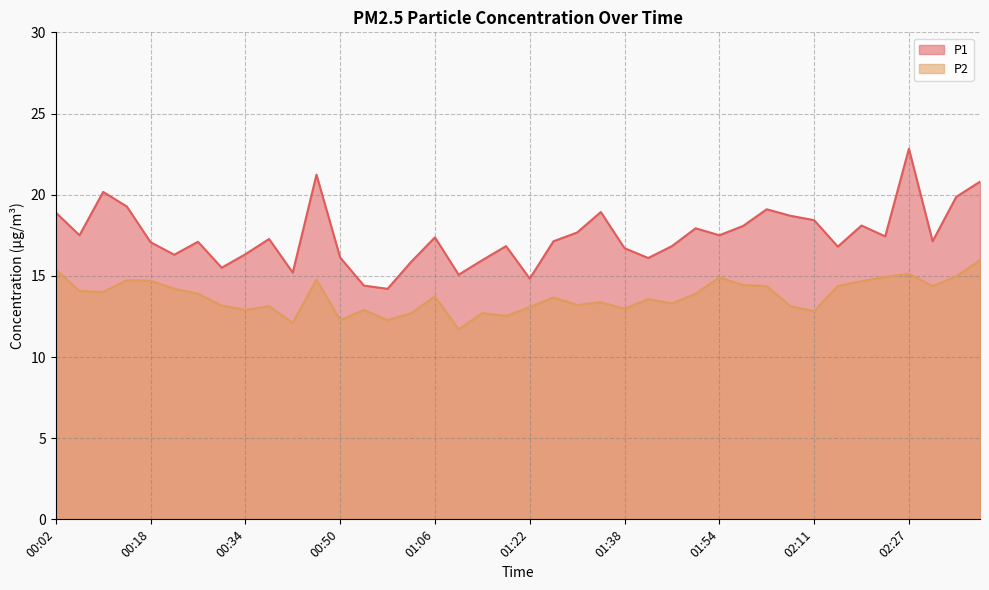

What is the highest value of the P2 series?

16.0